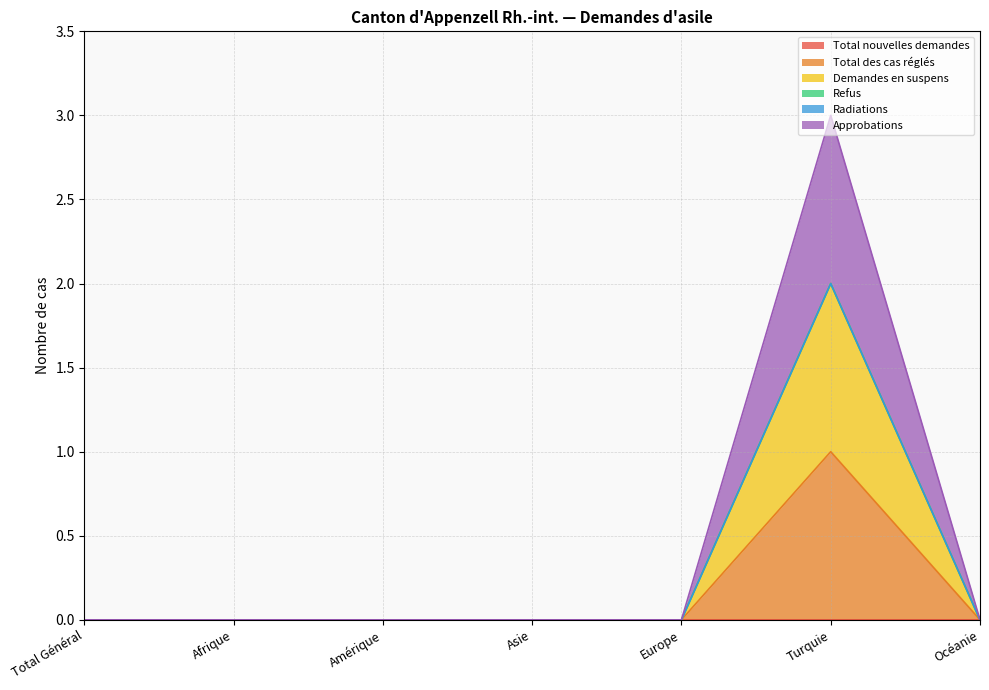

How many values in Demandes en suspens are above zero?

1